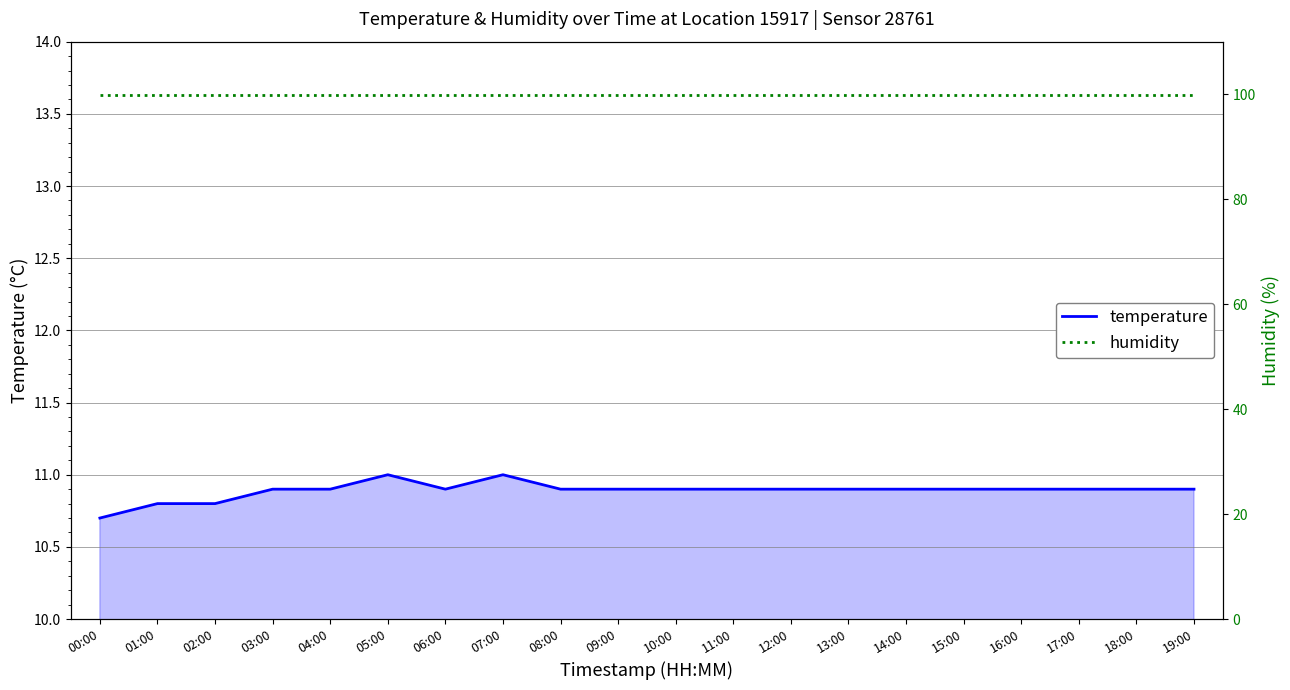

True or false: humidity and temperature cross at least once.

False